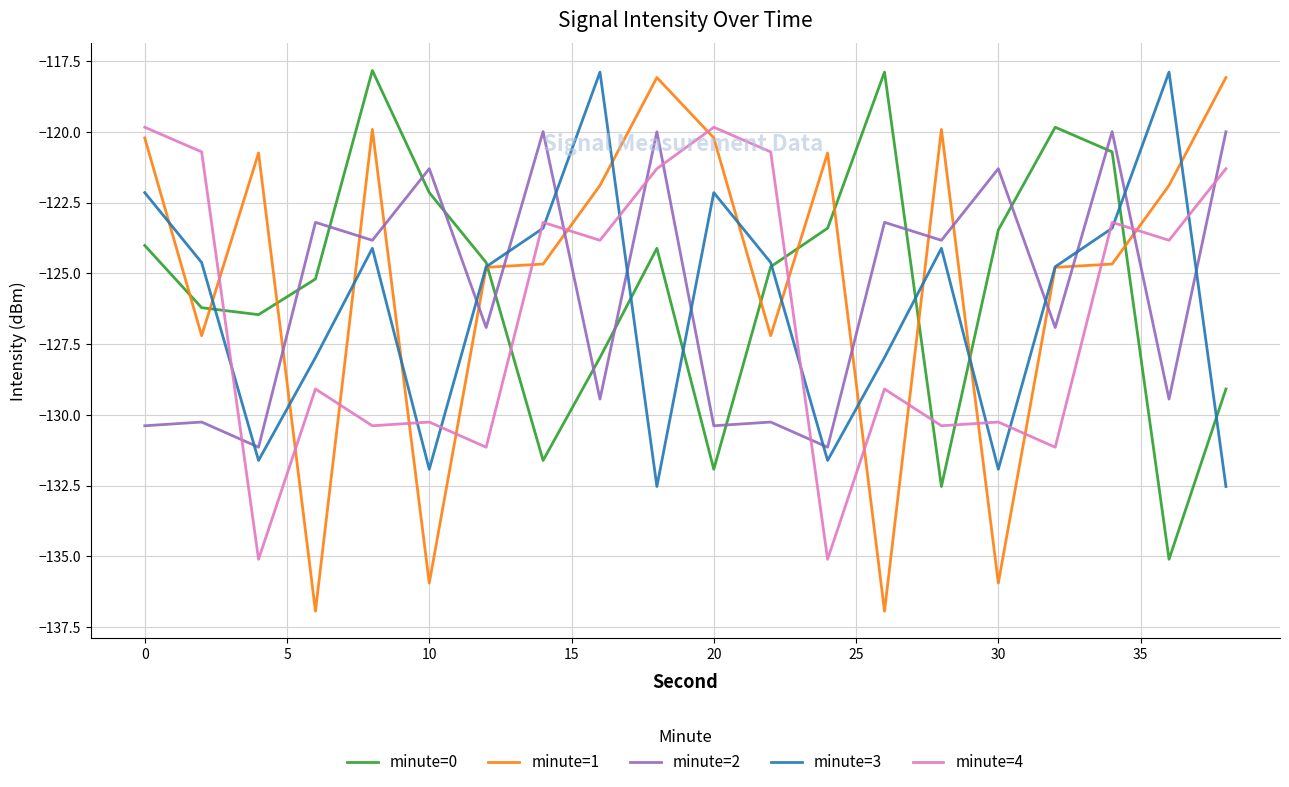

What are all the series names shown in the legend?

minute=0, minute=1, minute=2, minute=3, minute=4